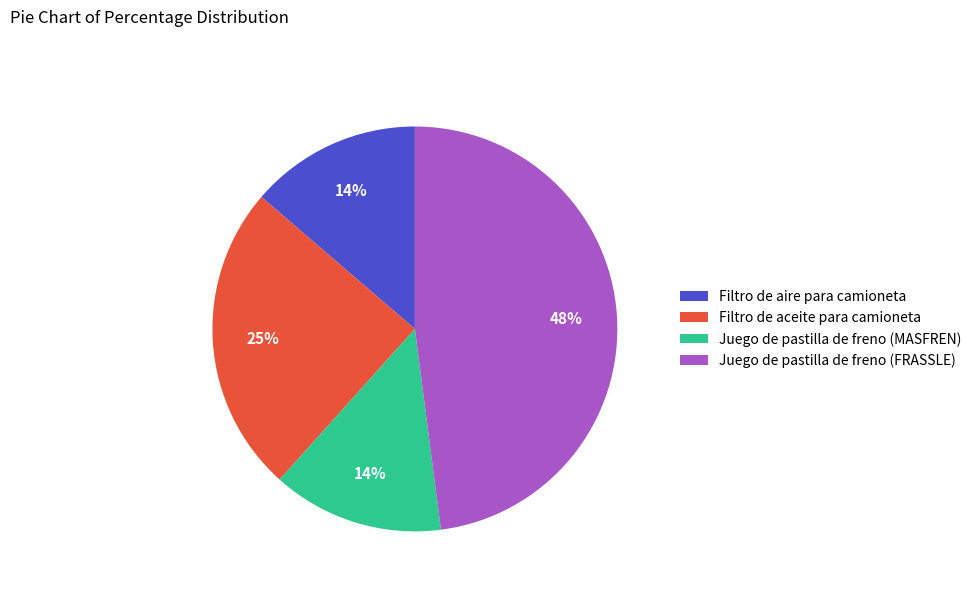

Which has a higher value, Filtro de aceite para camioneta or Filtro de aire para camioneta?

Filtro de aceite para camioneta